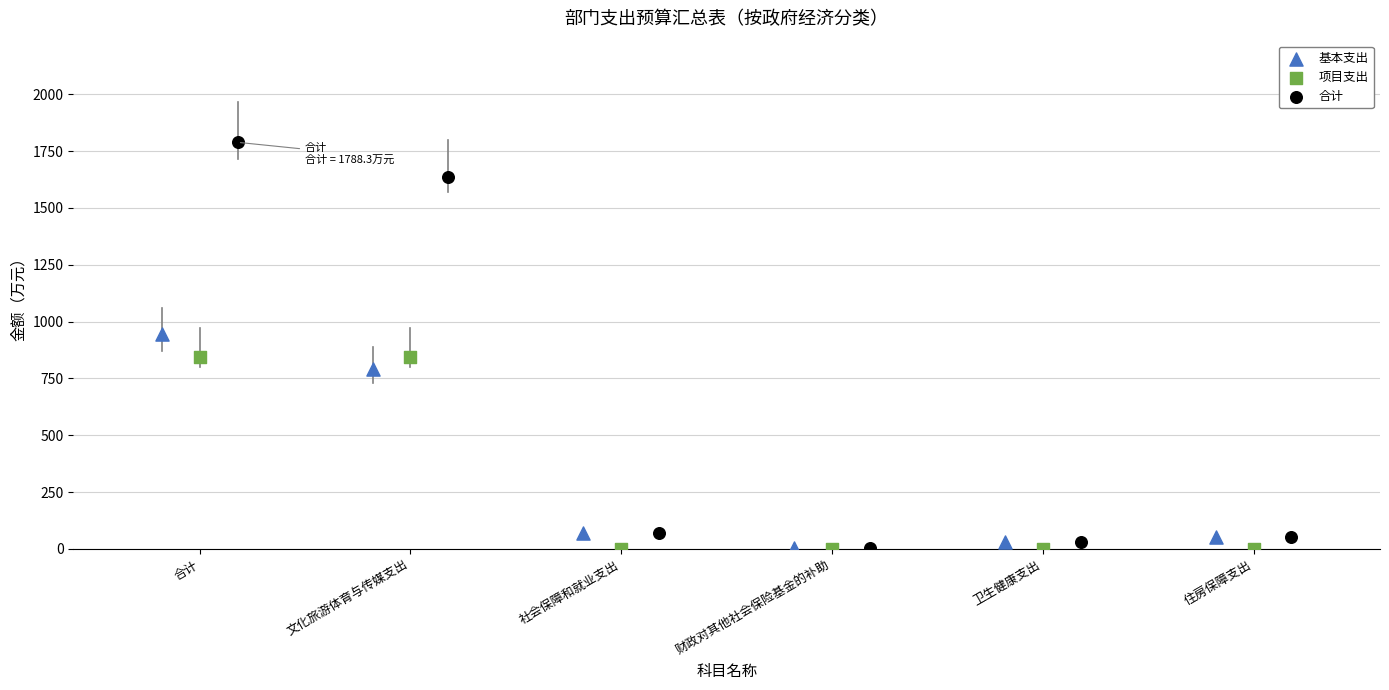

Which series has the widest spread of Y values?

合计